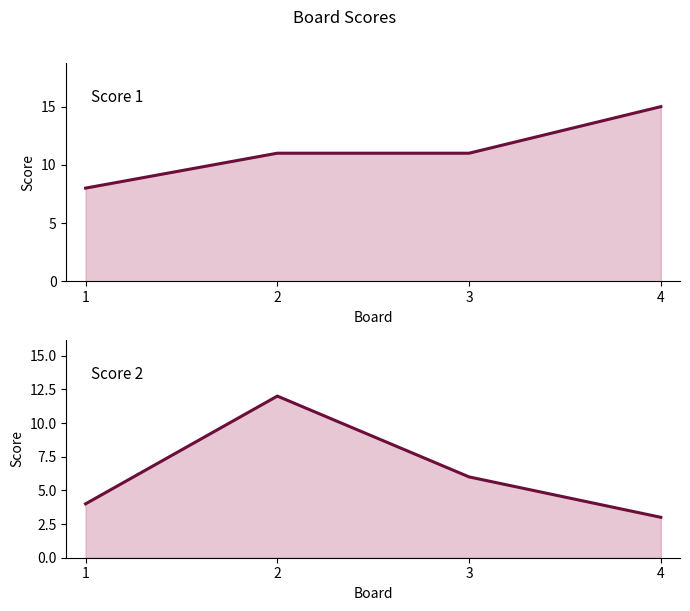

What is the average value of the Score 2 series?

6